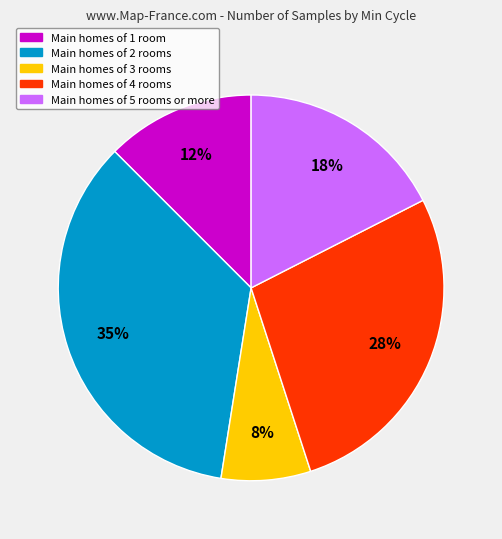

To the nearest percent, what is the average slice percentage?

20%